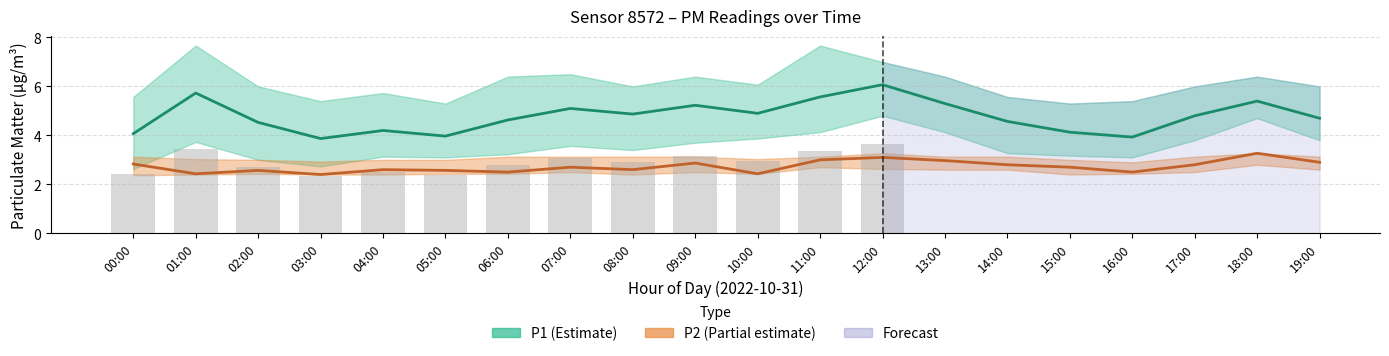

What is the spread (max minus min) of values at 01:00?

3.3